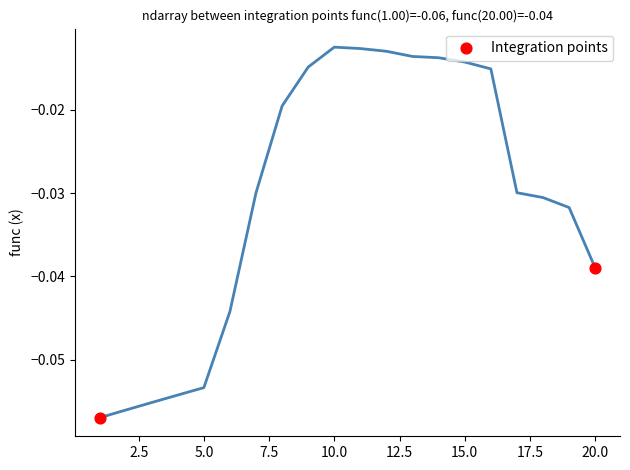

What is the range of X values (max minus min)?

19.0